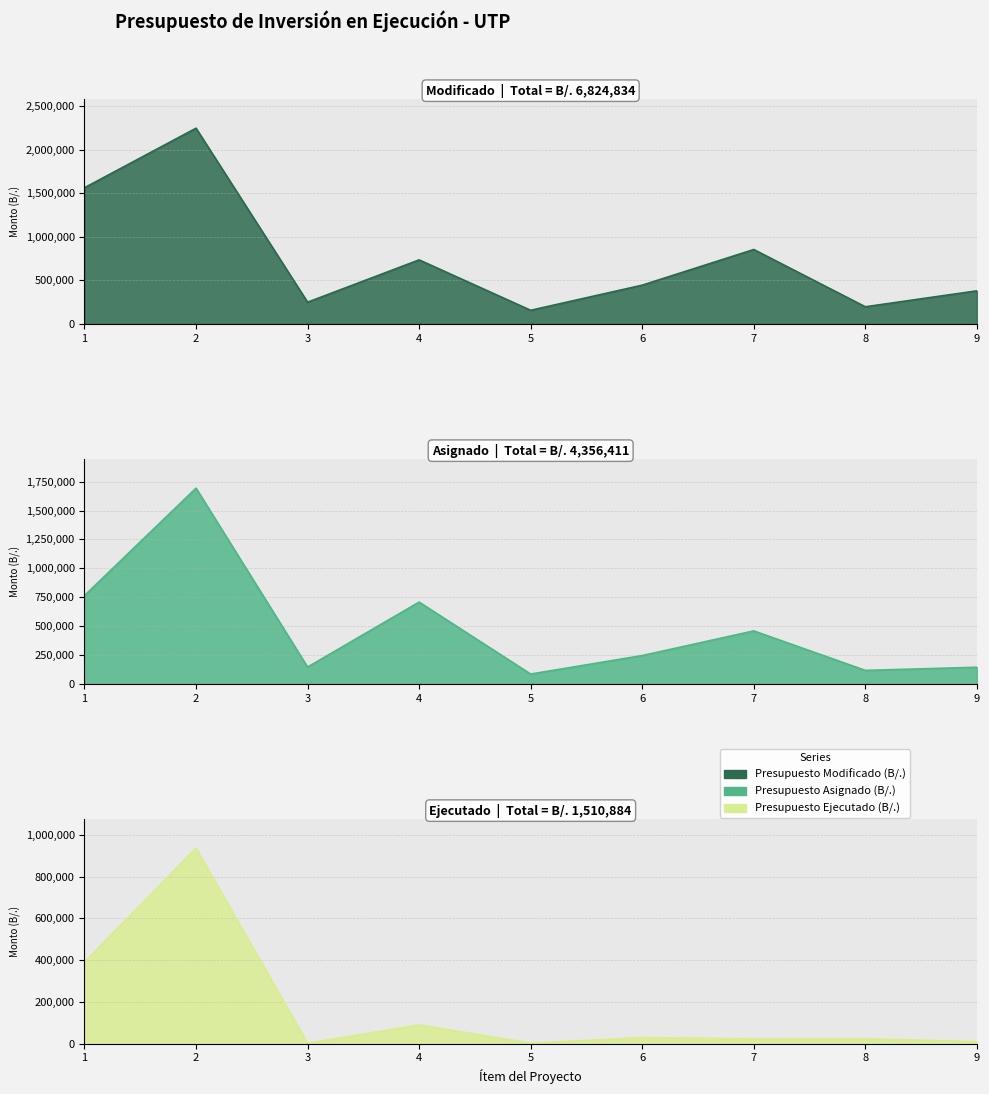

Between 3 and 2, which is larger?

2